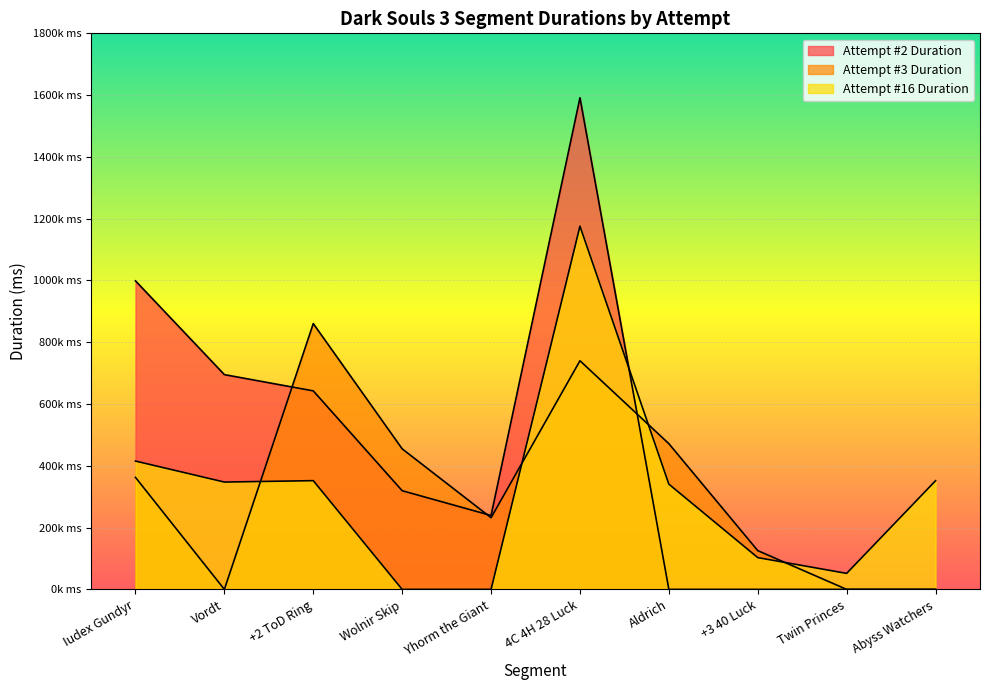

Which series changed the most between +2 ToD Ring and Yhorm the Giant?

Attempt #3 Duration